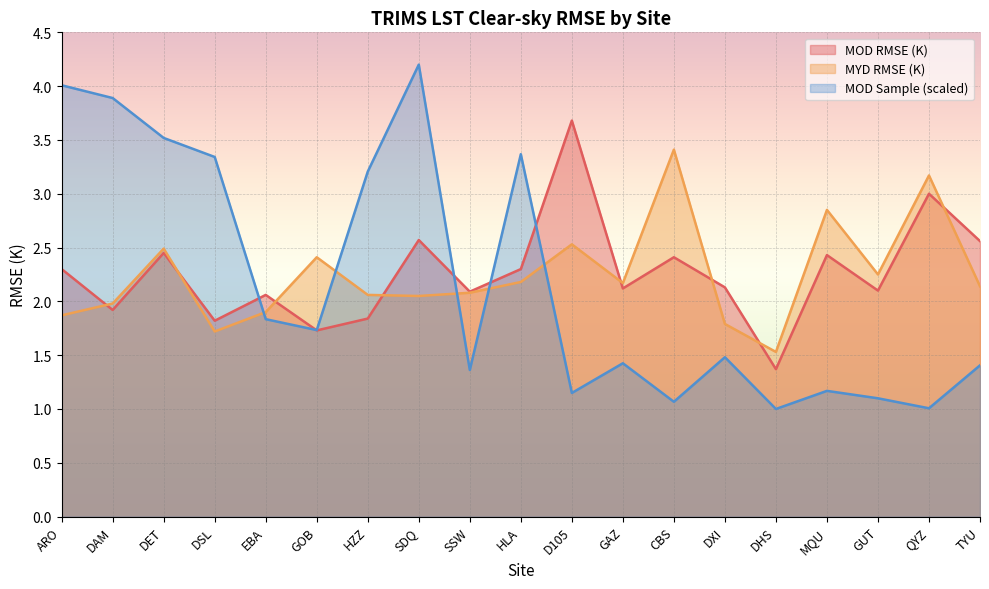

Reading left to right, what are all the values shown in this chart?

MOD RMSE (K): ARO=2.3	DAM=1.9	DET=2.5	DSL=1.8	EBA=2.1	GOB=1.7	HZZ=1.8	SDQ=2.6	SSW=2.1	HLA=2.3	D105=3.7	GAZ=2.1	CBS=2.4	DXI=2.1	DHS=1.4	MQU=2.4	GUT=2.1	QYZ=3.0	TYU=2.6
MYD RMSE (K): ARO=1.9	DAM=2.0	DET=2.5	DSL=1.7	EBA=1.9	GOB=2.4	HZZ=2.1	SDQ=2.0	SSW=2.1	HLA=2.2	D105=2.5	GAZ=2.2	CBS=3.4	DXI=1.8	DHS=1.5	MQU=2.9	GUT=2.2	QYZ=3.2	TYU=2.1
MOD Sample: ARO=4.0	DAM=3.9	DET=3.5	DSL=3.3	EBA=1.8	GOB=1.7	HZZ=3.2	SDQ=4.2	SSW=1.4	HLA=3.4	D105=1.1	GAZ=1.4	CBS=1.1	DXI=1.5	DHS=1.0	MQU=1.2	GUT=1.1	QYZ=1.0	TYU=1.4